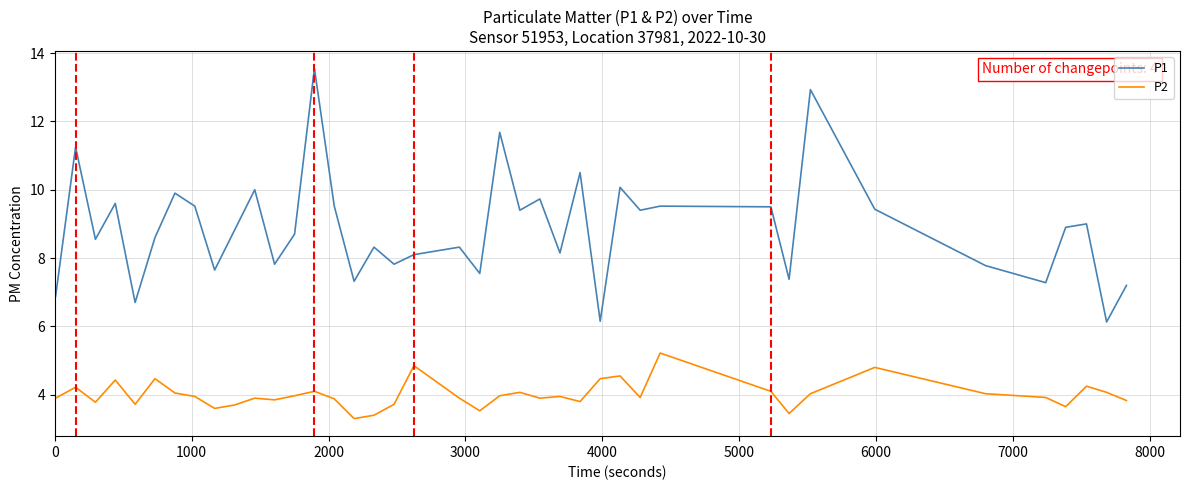

List the series in order of their peak value, highest first.

P1, P2